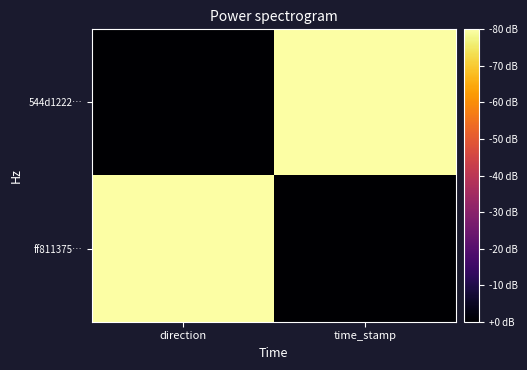

Which label corresponds to the smallest value in the chart?

direction